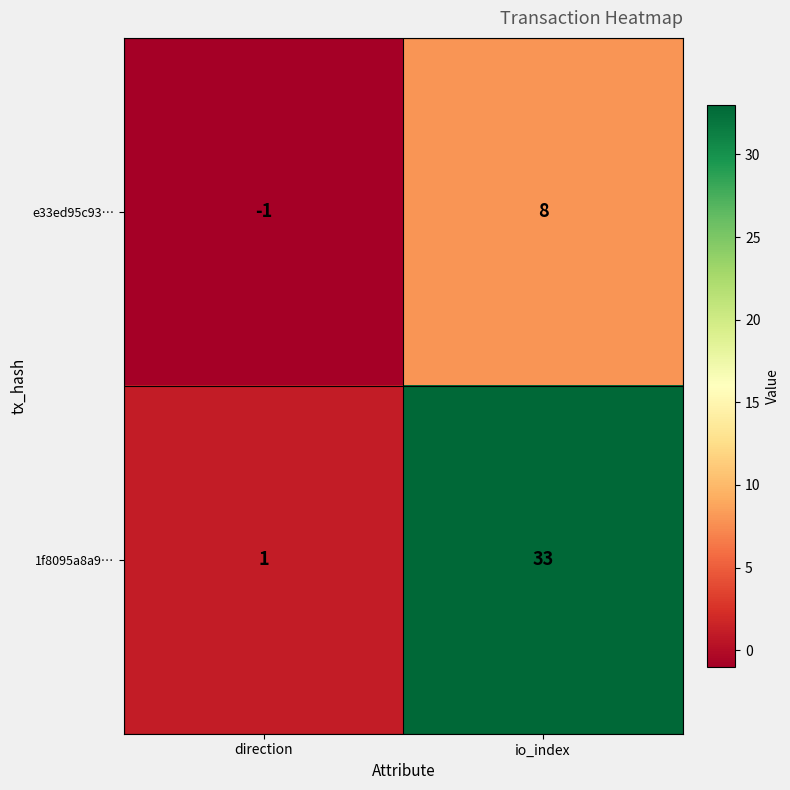

At which category is the sum across all series the highest?

io_index